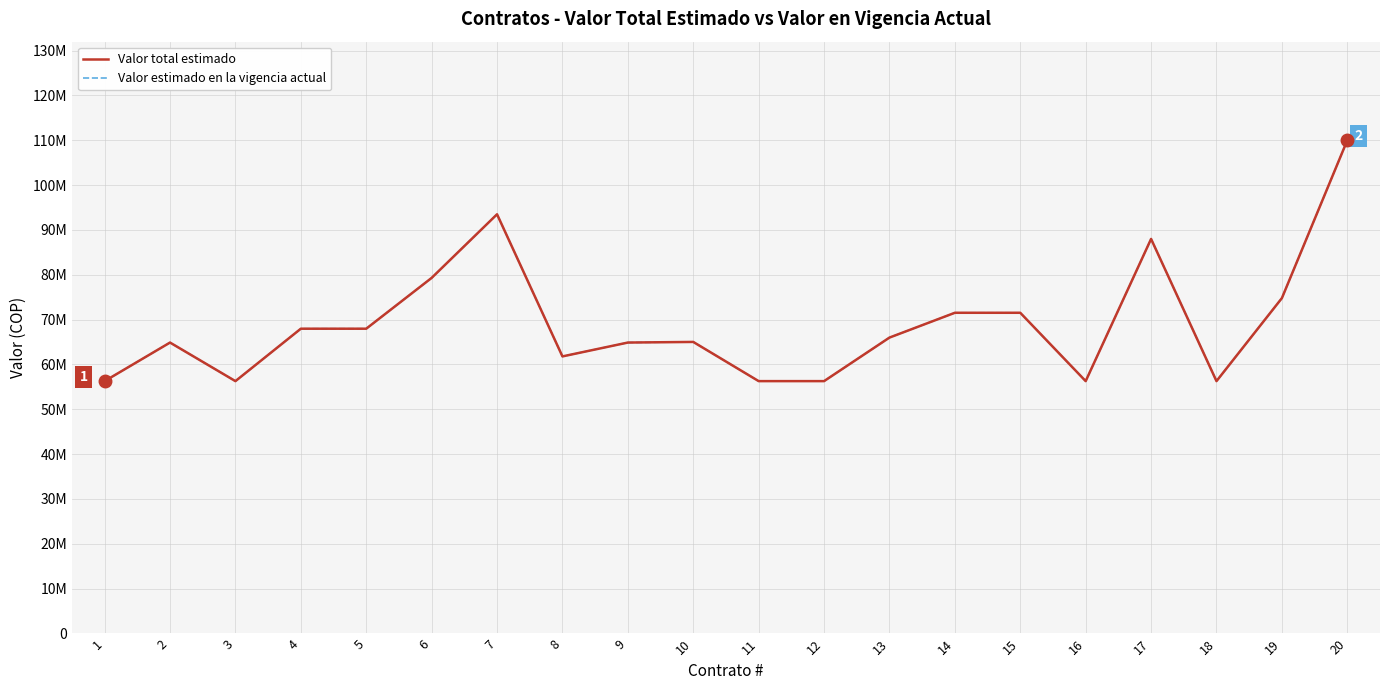

Is the value of Valor total estimado at 1 greater than the value of Valor estimado en la vigencia actual at 3?

No